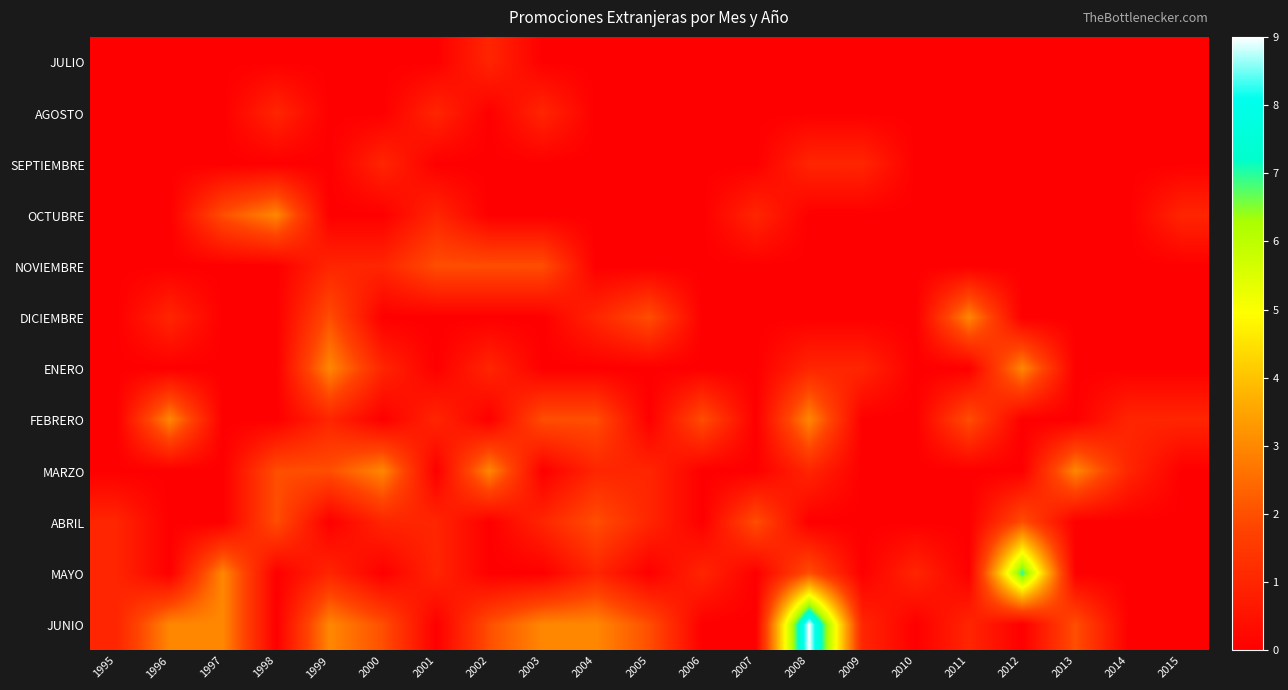

Reading left to right, list all the values displayed in this chart.

JULIO: 1995=0	1996=0	1997=0	1998=0	1999=0	2000=0	2001=0	2002=1	2003=0	2004=0	2005=0	2006=0	2007=0	2008=0	2009=0	2010=0	2011=0	2012=0	2013=0	2014=0	2015=0
AGOSTO: 1995=0	1996=0	1997=0	1998=1	1999=0	2000=0	2001=1	2002=0	2003=1	2004=0	2005=0	2006=0	2007=0	2008=0	2009=0	2010=0	2011=0	2012=0	2013=0	2014=0	2015=0
SEPTIEMBRE: 1995=0	1996=0	1997=0	1998=0	1999=0	2000=1	2001=0	2002=0	2003=0	2004=0	2005=0	2006=0	2007=0	2008=1	2009=1	2010=0	2011=0	2012=0	2013=0	2014=0	2015=0
OCTUBRE: 1995=0	1996=0	1997=2	1998=3	1999=0	2000=0	2001=1	2002=0	2003=0	2004=0	2005=0	2006=0	2007=1	2008=0	2009=0	2010=0	2011=0	2012=0	2013=0	2014=0	2015=1
NOVIEMBRE: 1995=0	1996=0	1997=0	1998=0	1999=1	2000=1	2001=2	2002=2	2003=2	2004=0	2005=0	2006=0	2007=0	2008=0	2009=0	2010=0	2011=0	2012=0	2013=0	2014=0	2015=0
DICIEMBRE: 1995=0	1996=1	1997=0	1998=0	1999=2	2000=0	2001=0	2002=0	2003=0	2004=1	2005=2	2006=0	2007=0	2008=0	2009=0	2010=0	2011=3	2012=0	2013=0	2014=0	2015=0
ENERO: 1995=0	1996=0	1997=0	1998=0	1999=3	2000=1	2001=0	2002=1	2003=0	2004=0	2005=0	2006=0	2007=0	2008=1	2009=1	2010=0	2011=0	2012=3	2013=0	2014=0	2015=0
FEBRERO: 1995=0	1996=3	1997=0	1998=0	1999=1	2000=0	2001=1	2002=0	2003=2	2004=2	2005=0	2006=2	2007=0	2008=3	2009=0	2010=0	2011=2	2012=0	2013=0	2014=1	2015=1
MARZO: 1995=0	1996=0	1997=0	1998=2	1999=2	2000=3	2001=0	2002=3	2003=0	2004=1	2005=1	2006=0	2007=0	2008=1	2009=0	2010=0	2011=0	2012=0	2013=3	2014=1	2015=0
ABRIL: 1995=1	1996=0	1997=0	1998=2	1999=0	2000=1	2001=1	2002=0	2003=1	2004=2	2005=1	2006=0	2007=2	2008=0	2009=0	2010=0	2011=0	2012=2	2013=0	2014=0	2015=0
MAYO: 1995=1	1996=0	1997=3	1998=0	1999=1	2000=0	2001=1	2002=0	2003=0	2004=1	2005=0	2006=1	2007=0	2008=2	2009=0	2010=1	2011=0	2012=7	2013=0	2014=0	2015=0
JUNIO: 1995=1	1996=3	1997=3	1998=0	1999=3	2000=2	2001=0	2002=2	2003=3	2004=3	2005=2	2006=0	2007=0	2008=9	2009=1	2010=0	2011=1	2012=0	2013=2	2014=0	2015=0